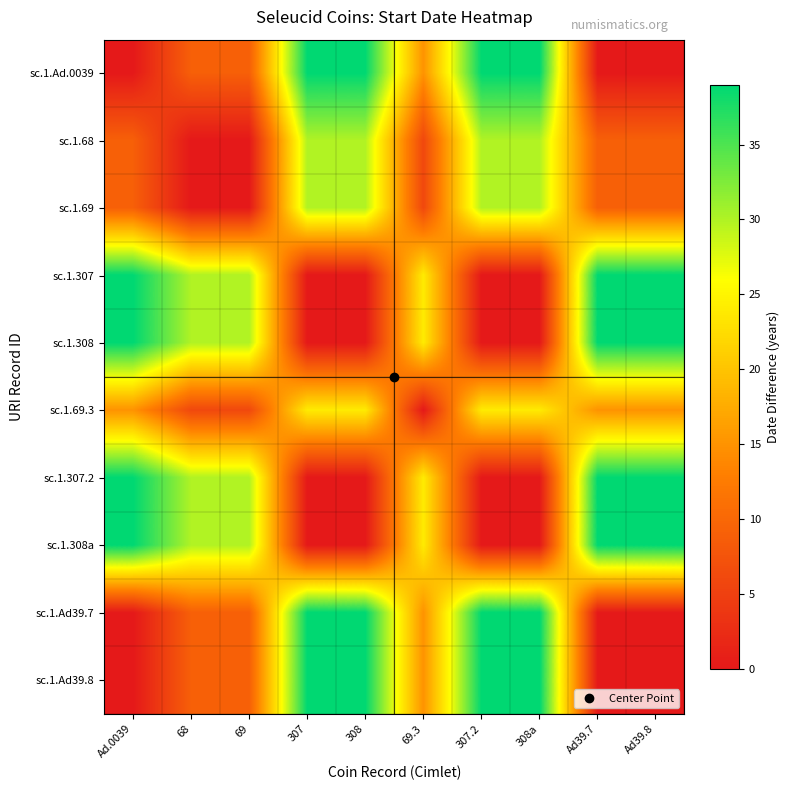

Reading left to right, what are all the values shown in this chart?

sc.1.Ad.0039: Ad.0039=0	68=9	69=9	307=39	308=39	69.3=15	307.2=39	308a=39	Ad39.7=0	Ad39.8=0
sc.1.68: Ad.0039=9	68=0	69=0	307=30	308=30	69.3=6	307.2=30	308a=30	Ad39.7=9	Ad39.8=9
sc.1.69: Ad.0039=9	68=0	69=0	307=30	308=30	69.3=6	307.2=30	308a=30	Ad39.7=9	Ad39.8=9
sc.1.307: Ad.0039=39	68=30	69=30	307=0	308=0	69.3=24	307.2=0	308a=0	Ad39.7=39	Ad39.8=39
sc.1.308: Ad.0039=39	68=30	69=30	307=0	308=0	69.3=24	307.2=0	308a=0	Ad39.7=39	Ad39.8=39
sc.1.69.3: Ad.0039=15	68=6	69=6	307=24	308=24	69.3=0	307.2=24	308a=24	Ad39.7=15	Ad39.8=15
sc.1.307.2: Ad.0039=39	68=30	69=30	307=0	308=0	69.3=24	307.2=0	308a=0	Ad39.7=39	Ad39.8=39
sc.1.308a: Ad.0039=39	68=30	69=30	307=0	308=0	69.3=24	307.2=0	308a=0	Ad39.7=39	Ad39.8=39
sc.1.Ad39.7: Ad.0039=0	68=9	69=9	307=39	308=39	69.3=15	307.2=39	308a=39	Ad39.7=0	Ad39.8=0
sc.1.Ad39.8: Ad.0039=0	68=9	69=9	307=39	308=39	69.3=15	307.2=39	308a=39	Ad39.7=0	Ad39.8=0